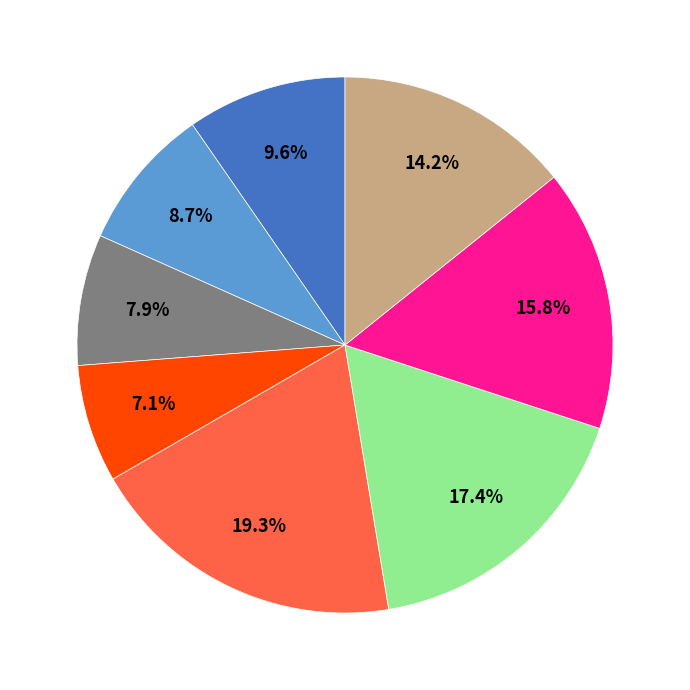

Is there a majority slice in this chart?

No